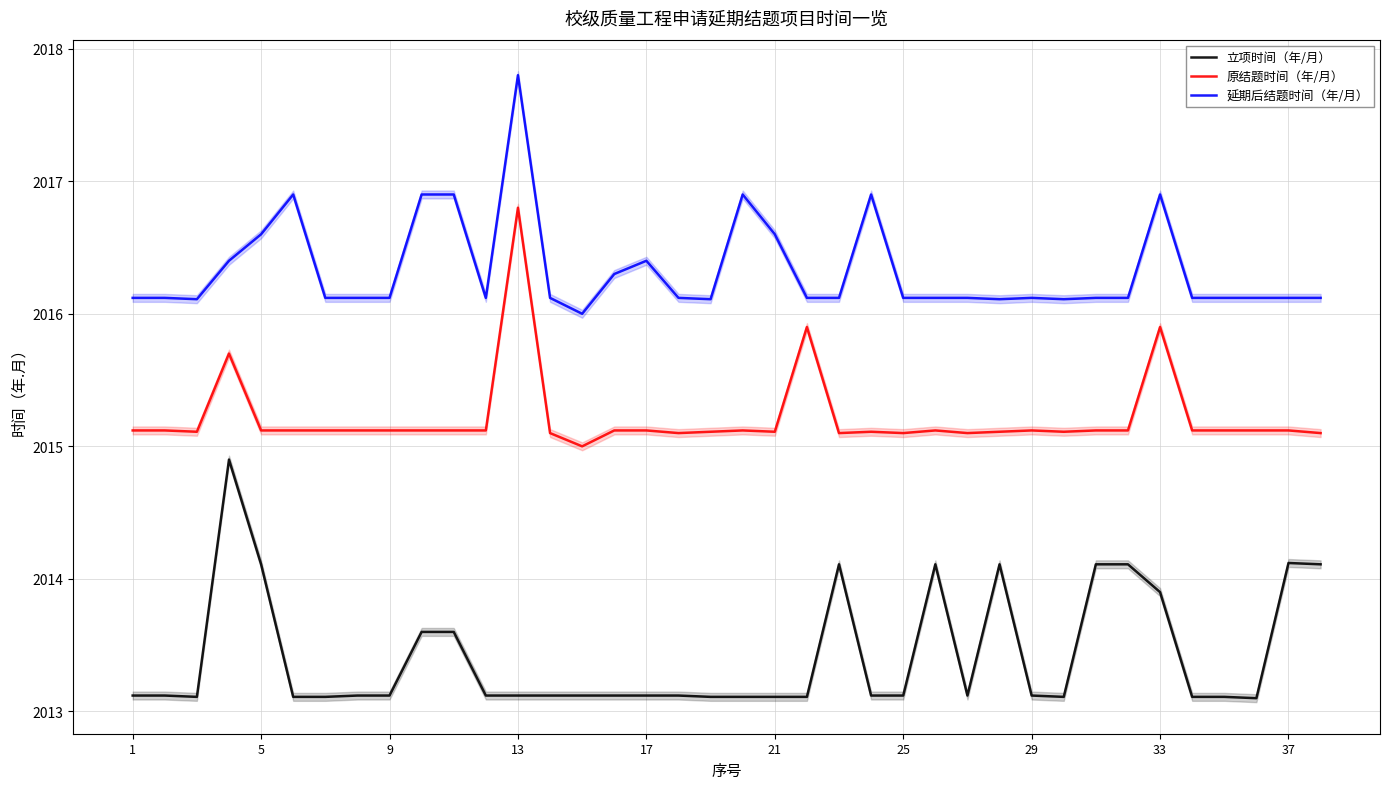

In 立项时间（年/月）, how many points are higher than both neighbors (excluding endpoints)?

5